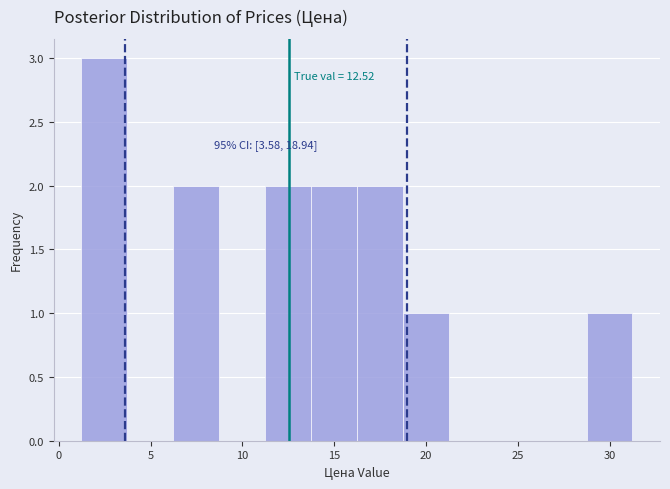

Which range on the x-axis has the tallest bar?

1.0 to 3.5